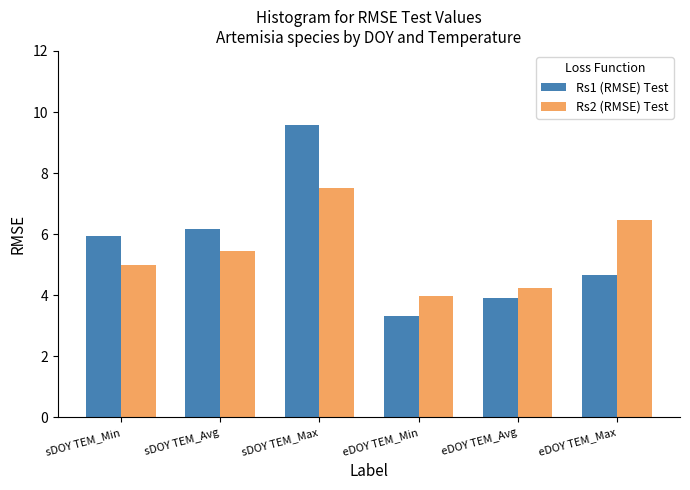

Is the value of Rs2 (RMSE) Test at sDOY TEM_Min greater than the value of Rs1 (RMSE) Test at eDOY TEM_Avg?

Yes